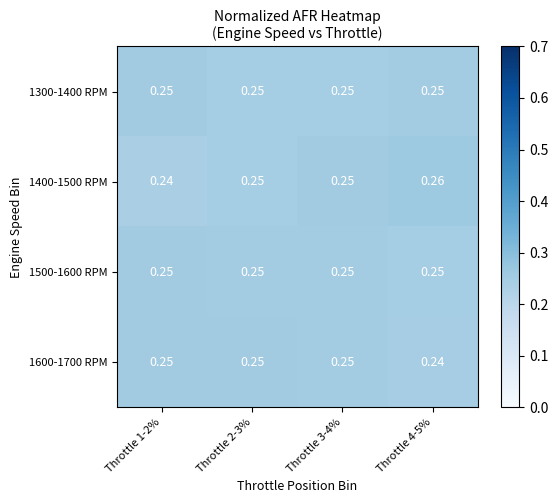

Is the value of 1500-1600 RPM at Throttle 4-5% greater than the value of 1600-1700 RPM at Throttle 4-5%?

Yes